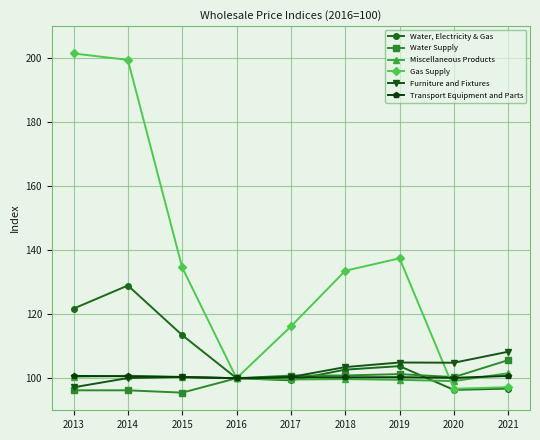

At which label does Furniture and Fixtures reach its minimum?

2013